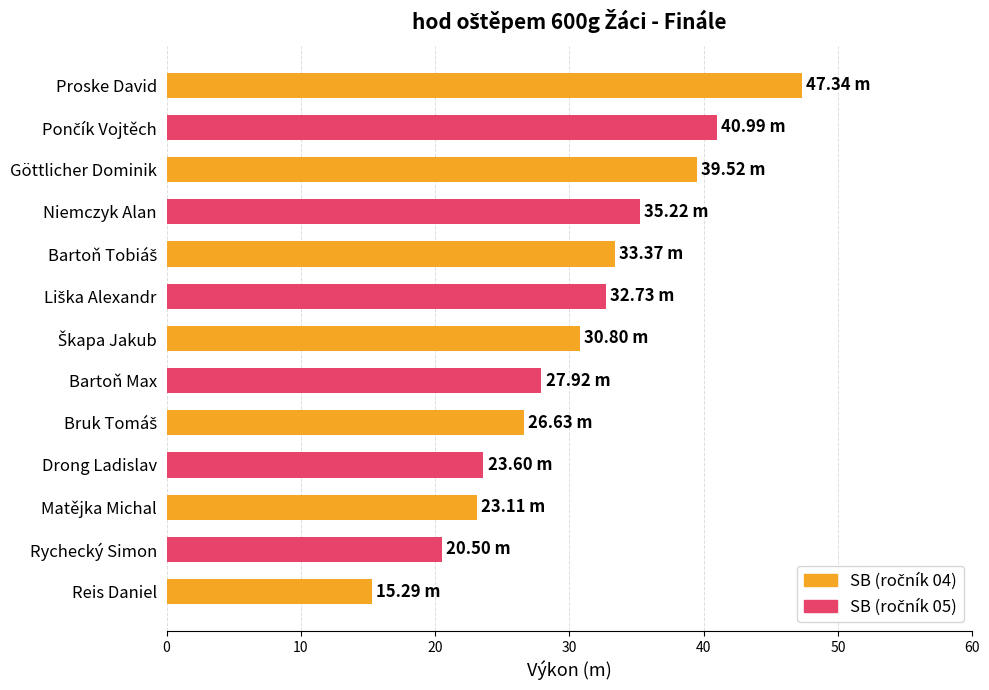

What is the sum of all values?

397.0